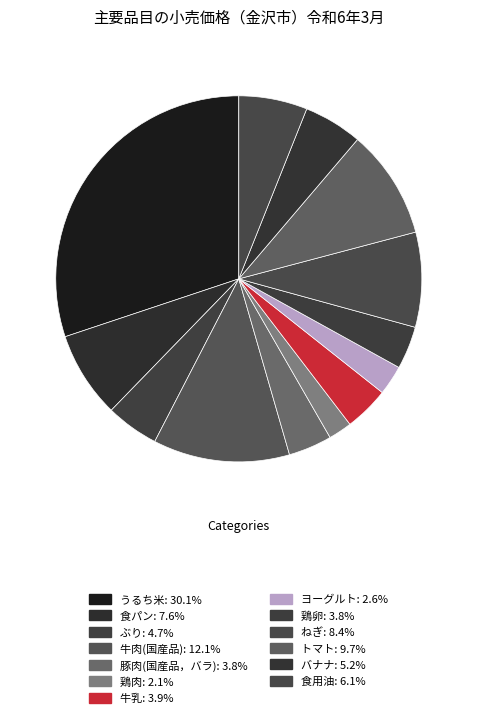

To the nearest percent, what percentage of the pie is ヨーグルト?

3%